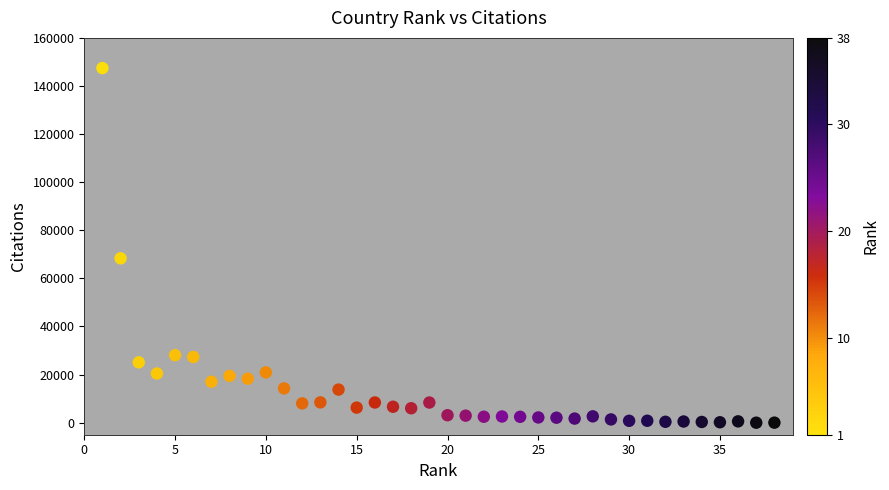

What is the range of X values (max minus min)?

37